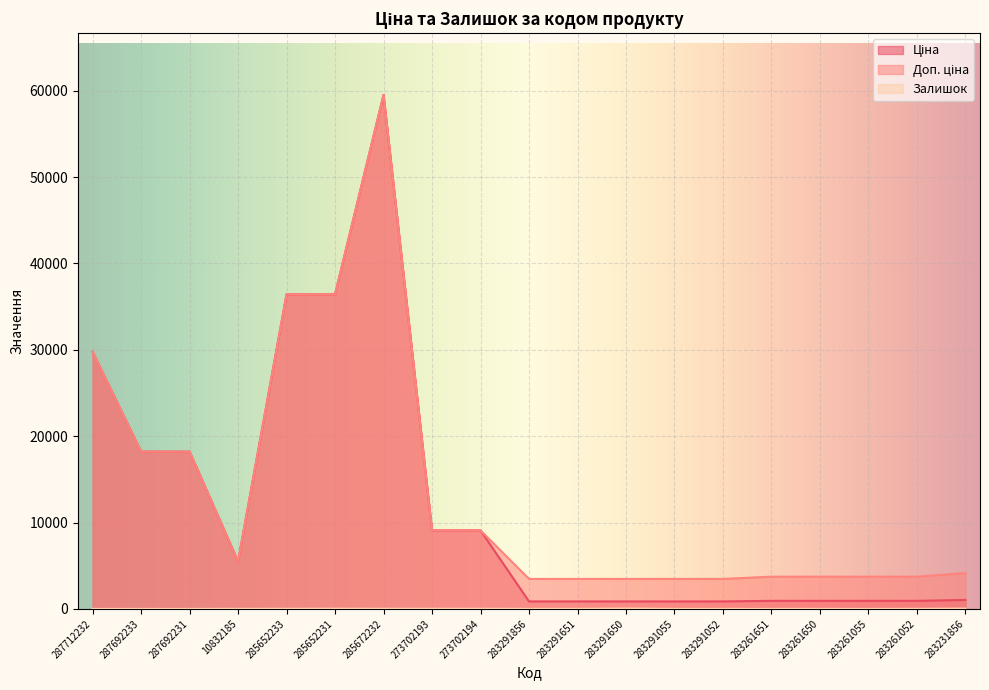

Where does the Залишок series first go above 7?

285652233